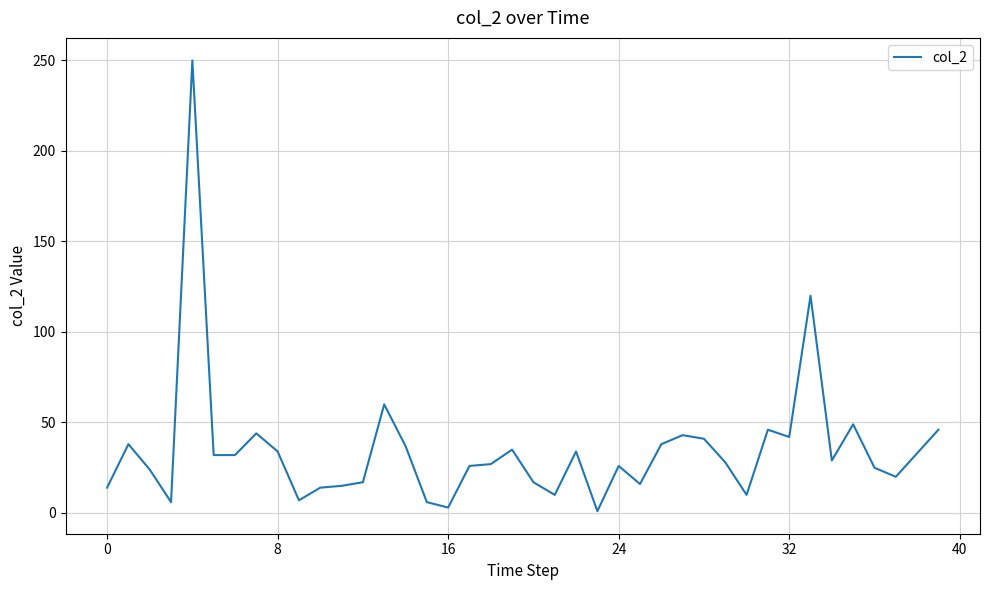

What is the difference between the maximum and minimum values?

249